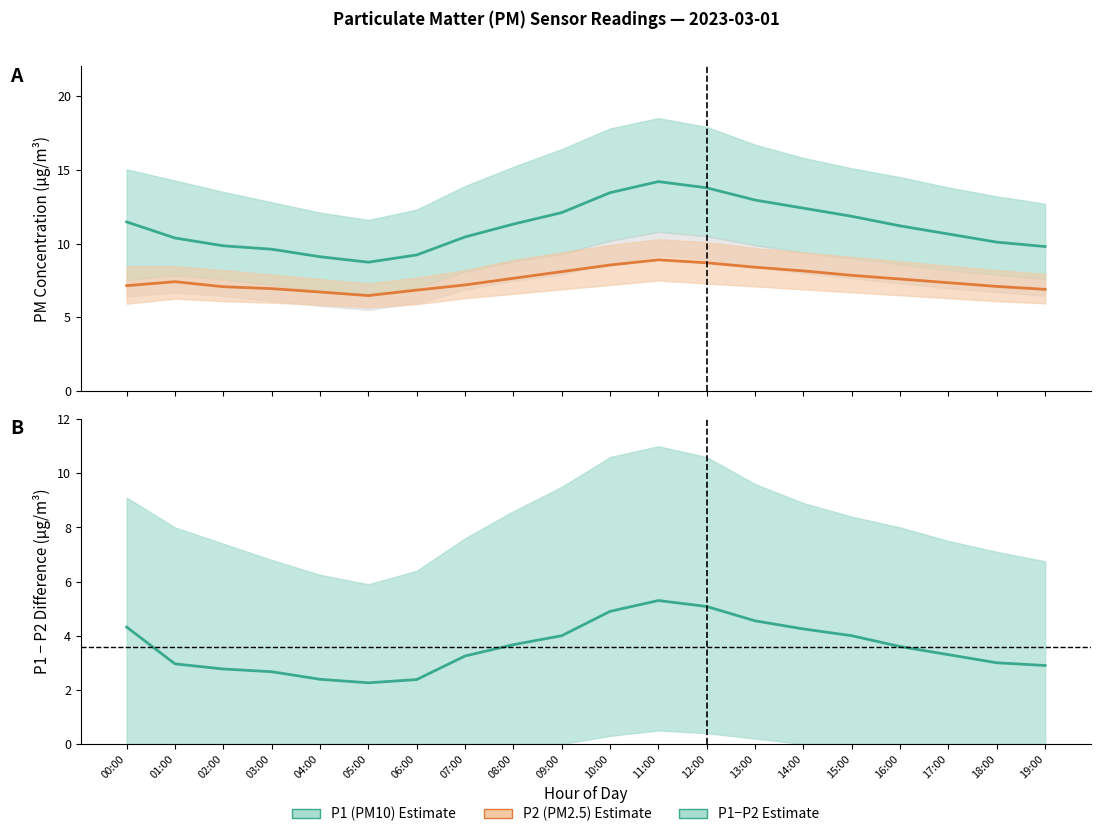

At which label does P1−P2 difference first exceed 3?

00:00